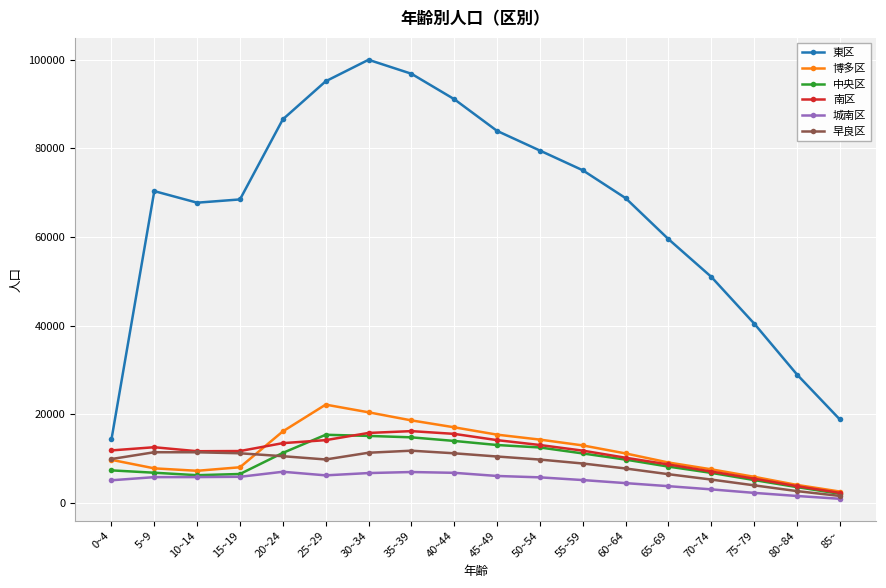

At how many categories does at least one series exceed 89336?

4